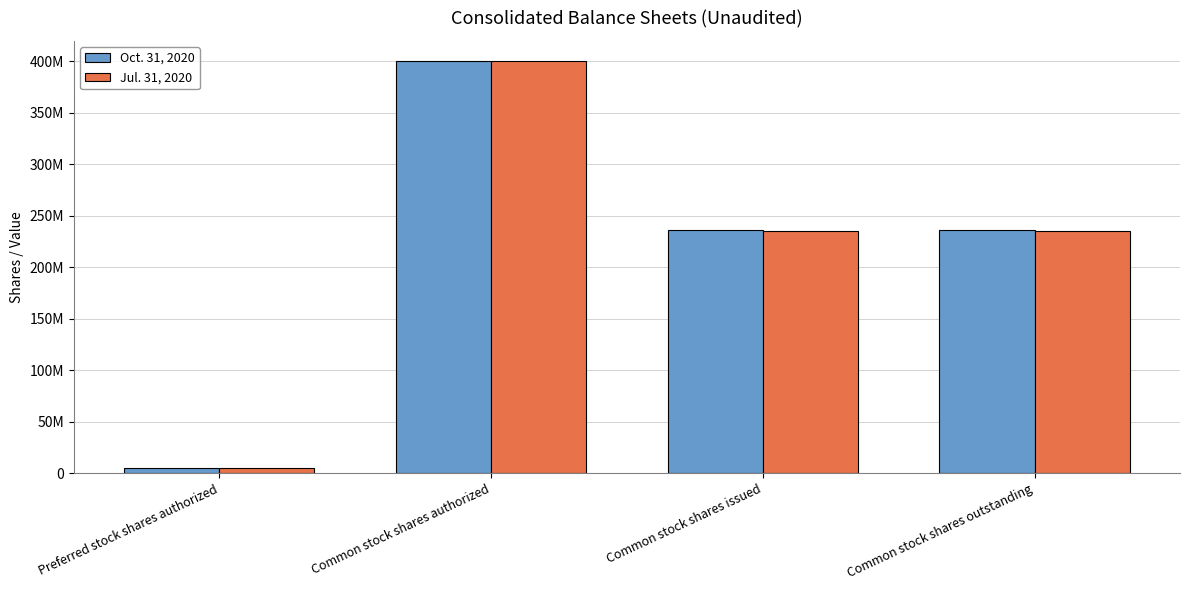

Reading right to left, what are all the values shown in this chart?

Oct. 31, 2020: Common stock shares outstanding=236118007	Common stock shares issued=236118007	Common stock shares authorized=400000000	Preferred stock shares authorized=5000000
Jul. 31, 2020: Common stock shares outstanding=235315337	Common stock shares issued=235315337	Common stock shares authorized=400000000	Preferred stock shares authorized=5000000